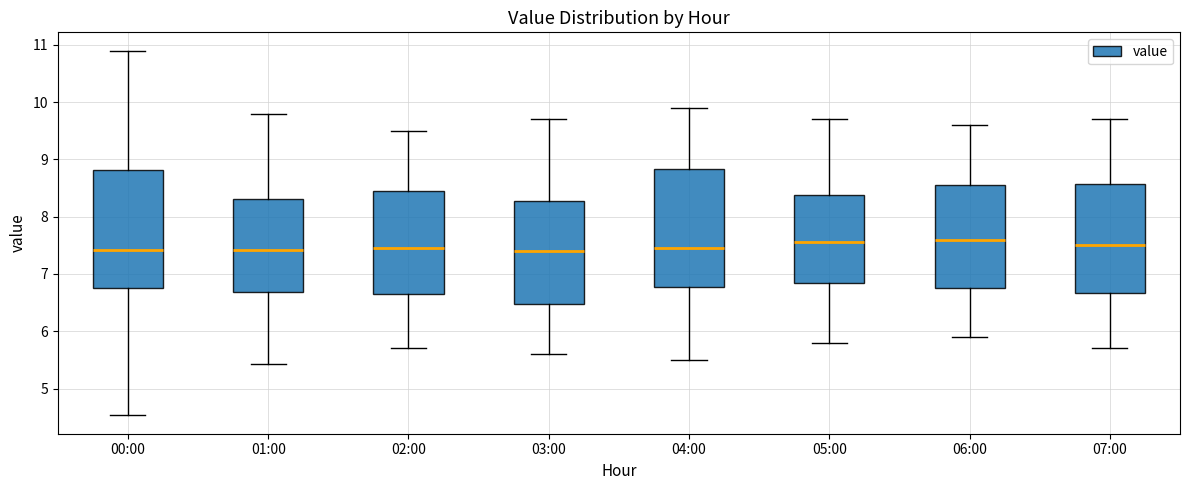

Where is the upper edge of the box for 05:00 on the y-axis? The values are not printed on the chart, so give them approximately, as read against the axis.

8.4